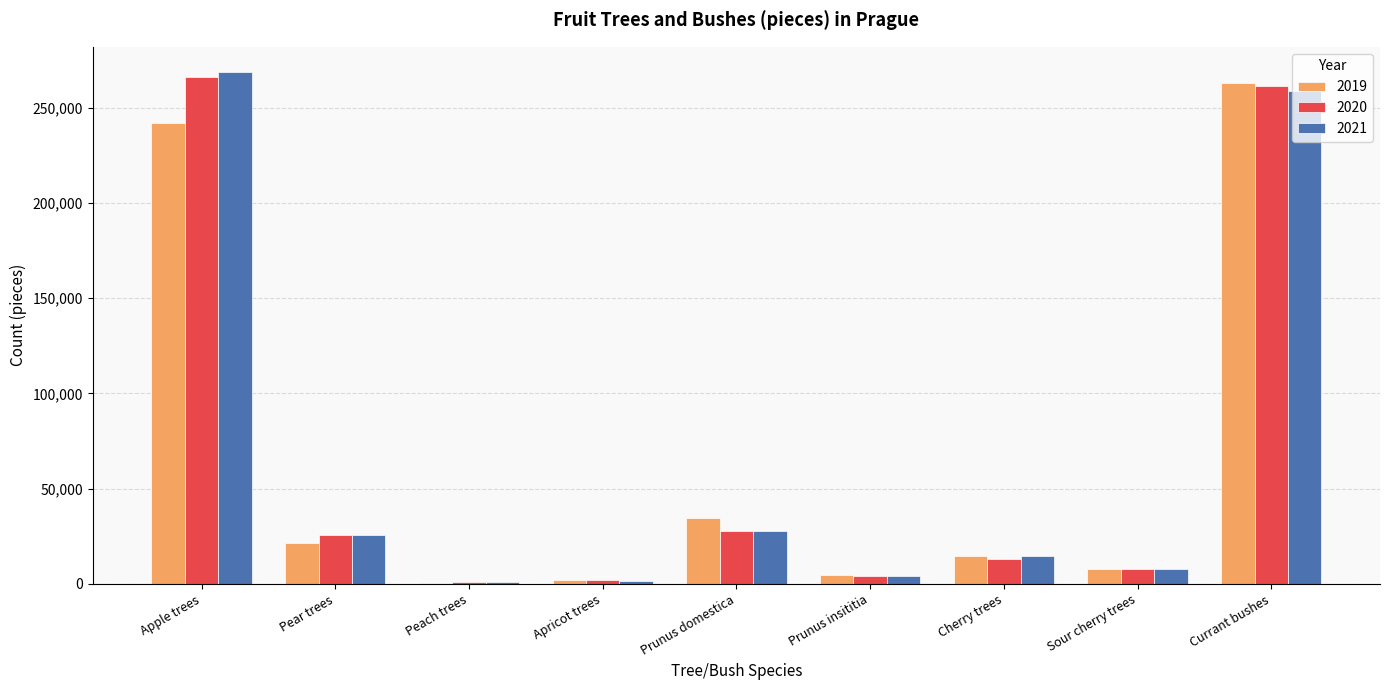

True or false: 2021 has a value of 27620 at Prunus domestica.

True